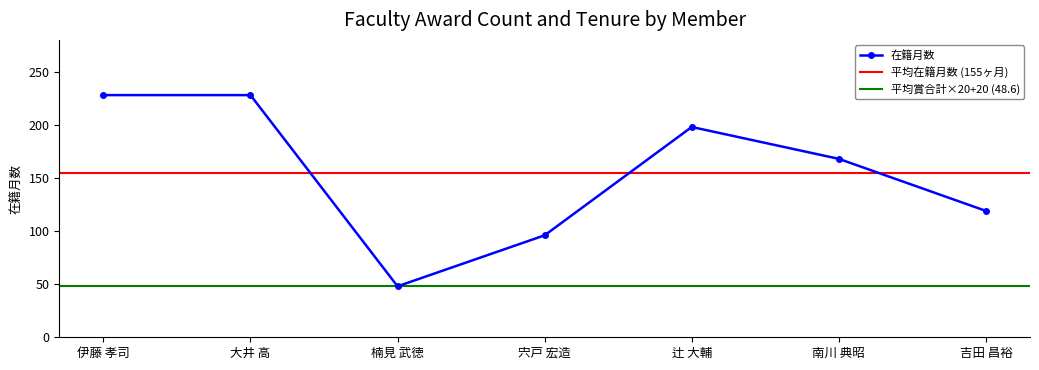

What is the value of the 在籍月数 point at the 6th from the left?

168